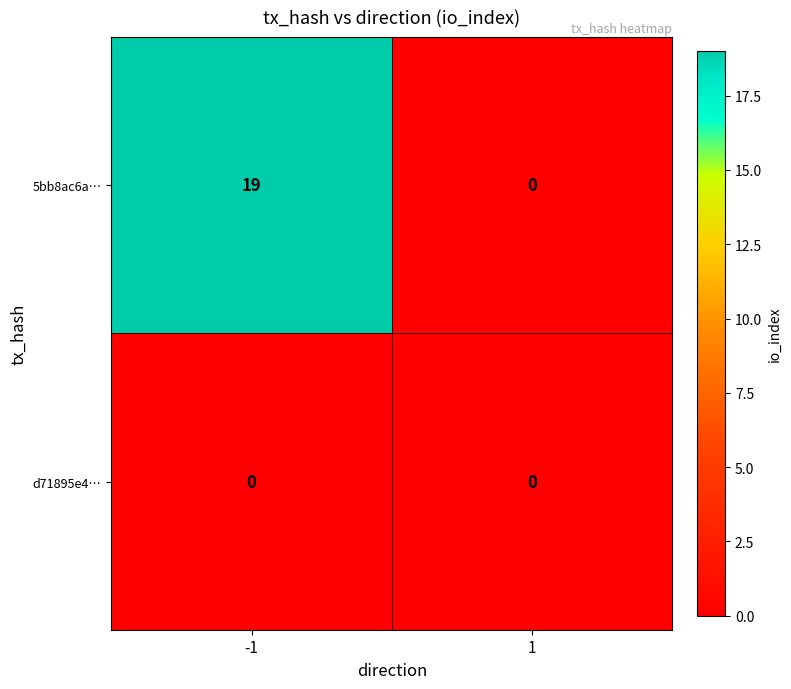

True or false: 5bb8ac6a… has a value of 19 at -1.

True